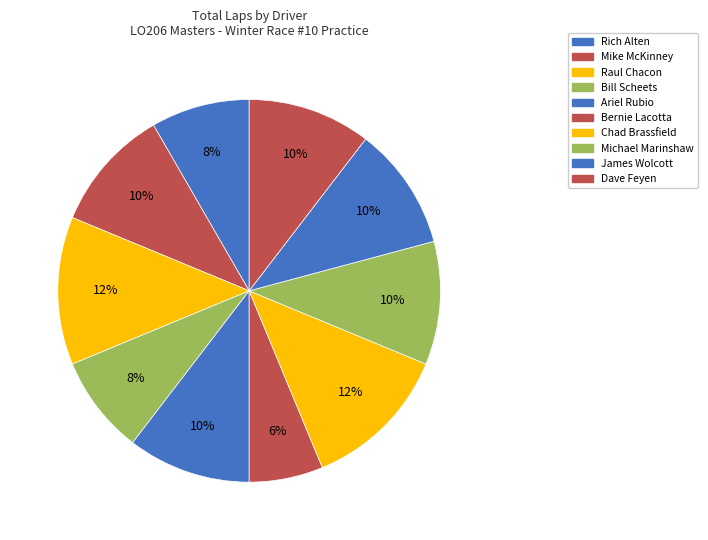

Which category has the smallest portion of the pie?

Bernie Lacotta